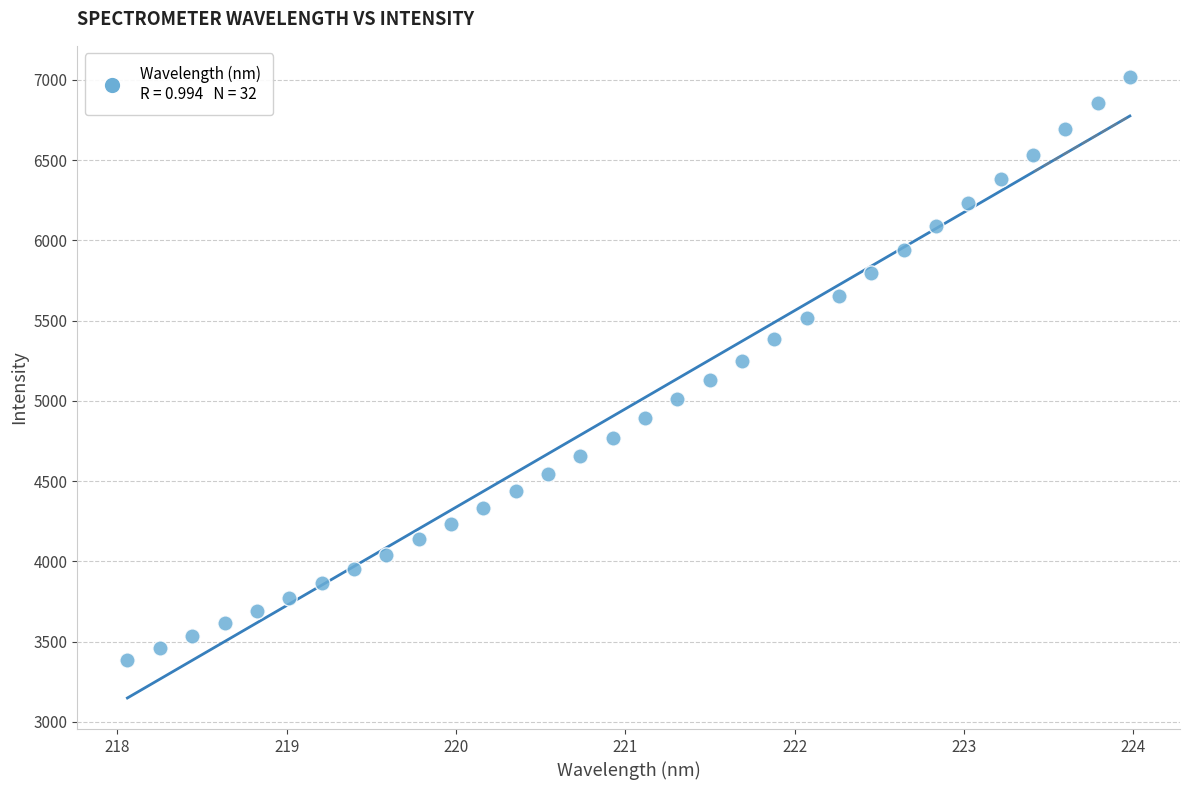

What is the range of X values (max minus min)?

5.9